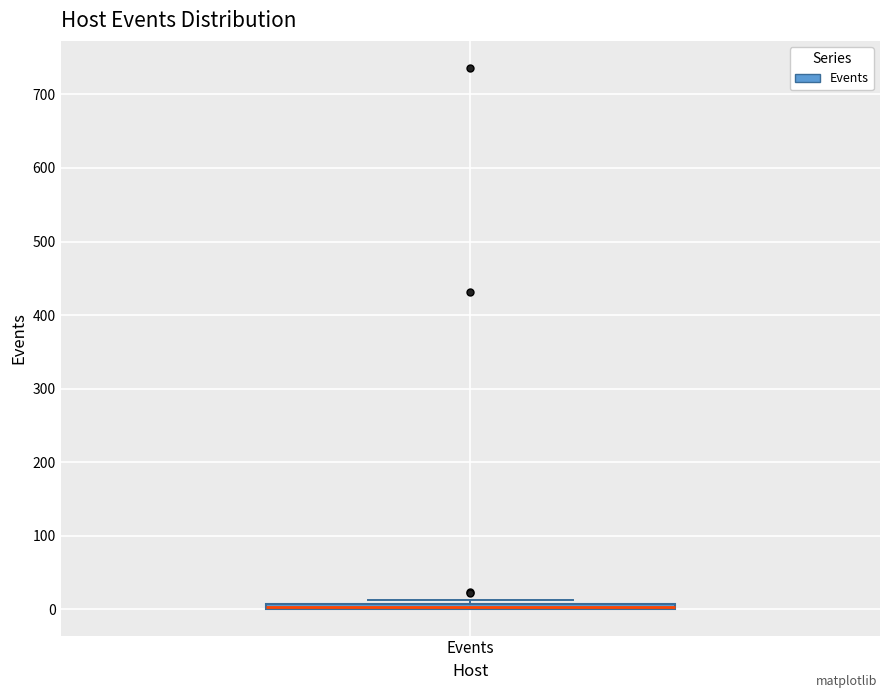

Where is the upper edge of the box for Events on the y-axis? The values are not printed on the chart, so give them approximately, as read against the axis.

10